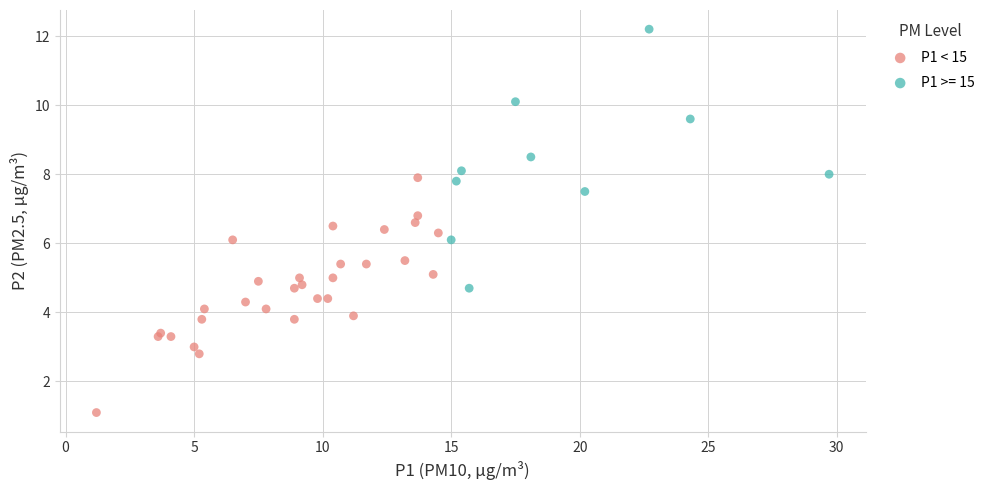

Which series contains the lowest Y value?

P1 < 15